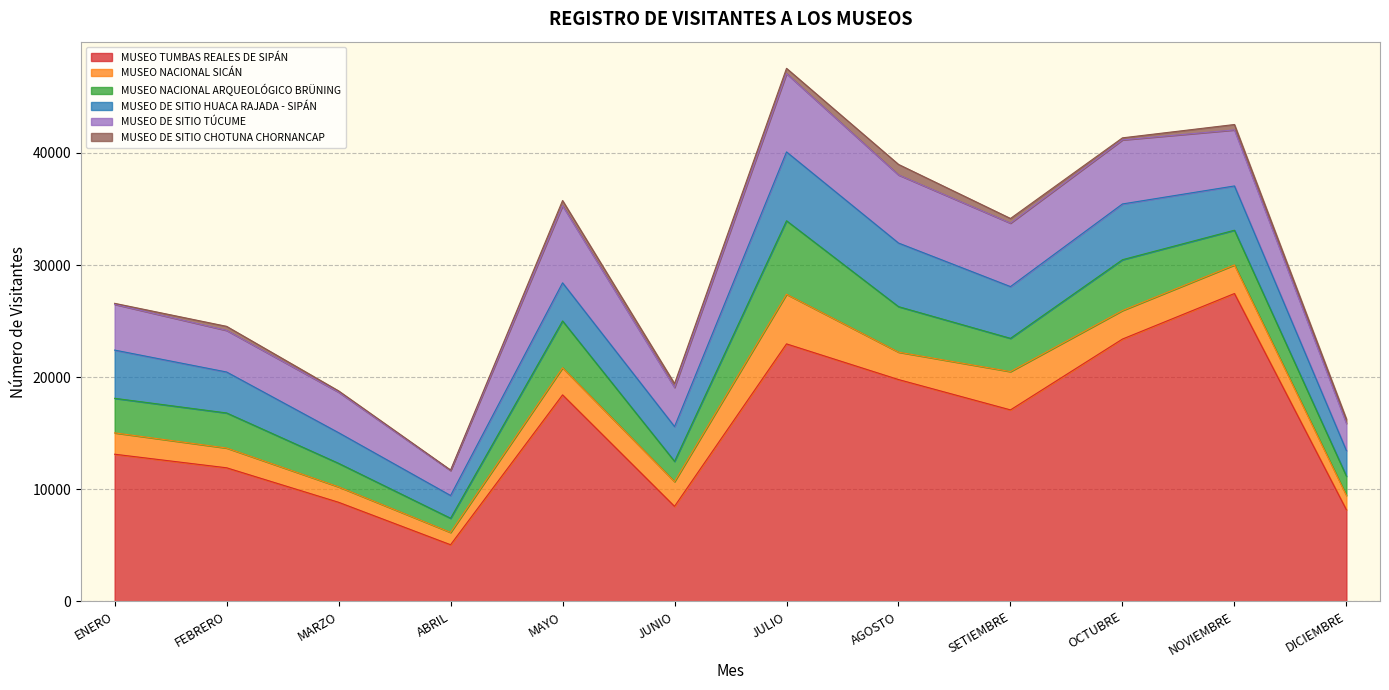

Between FEBRERO and OCTUBRE, which is larger?

OCTUBRE